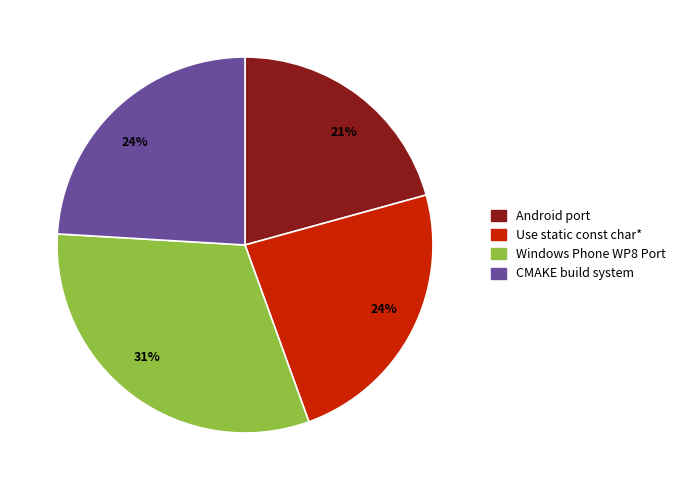

To the nearest percent, what is the average slice percentage?

25%